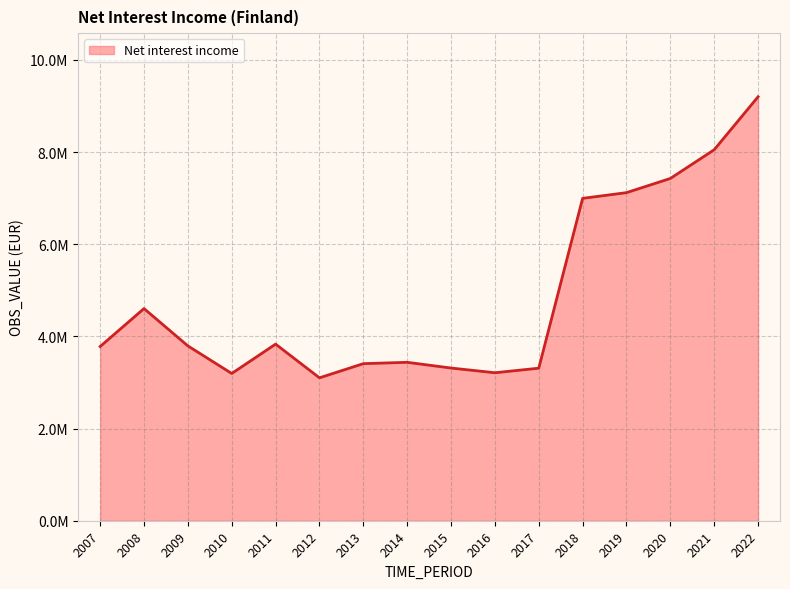

What is the smallest value displayed?

3100750.0